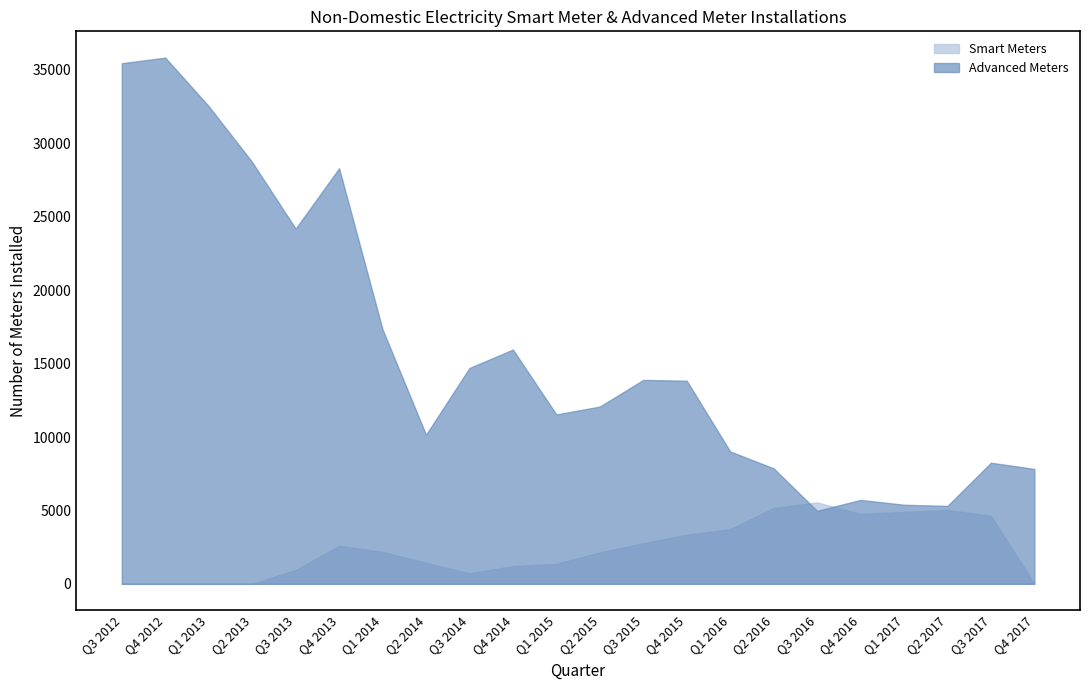

What is the total value across all series at Q2 2017?

10336